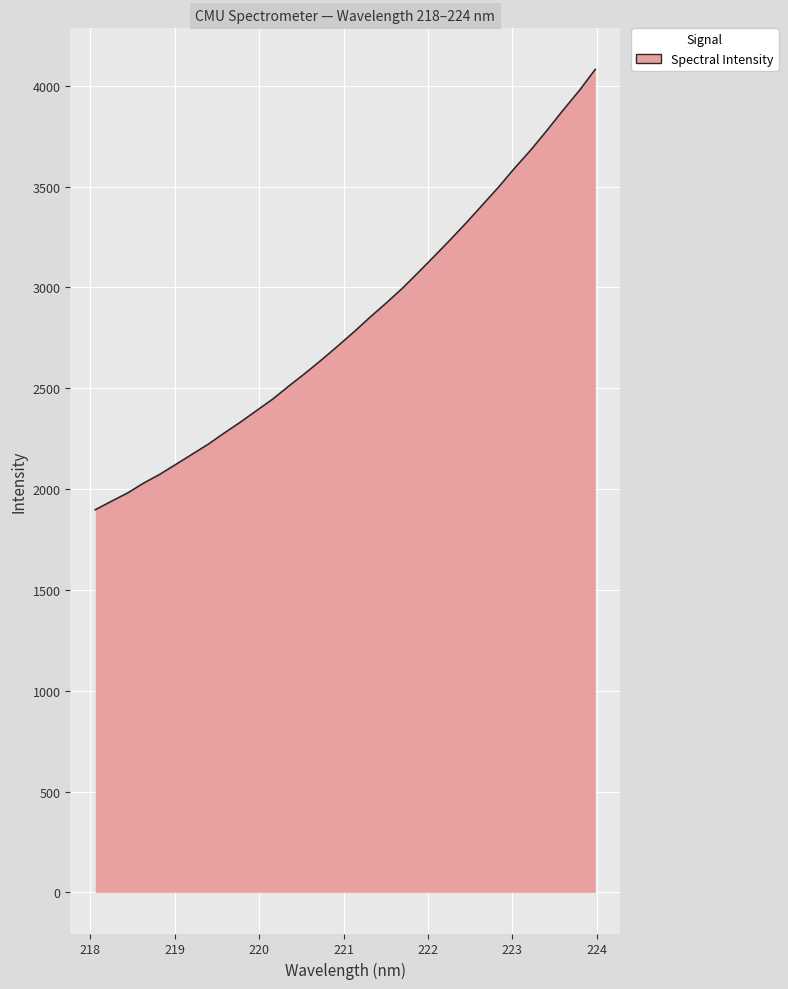

What is the difference between the maximum and minimum values?

2183.5